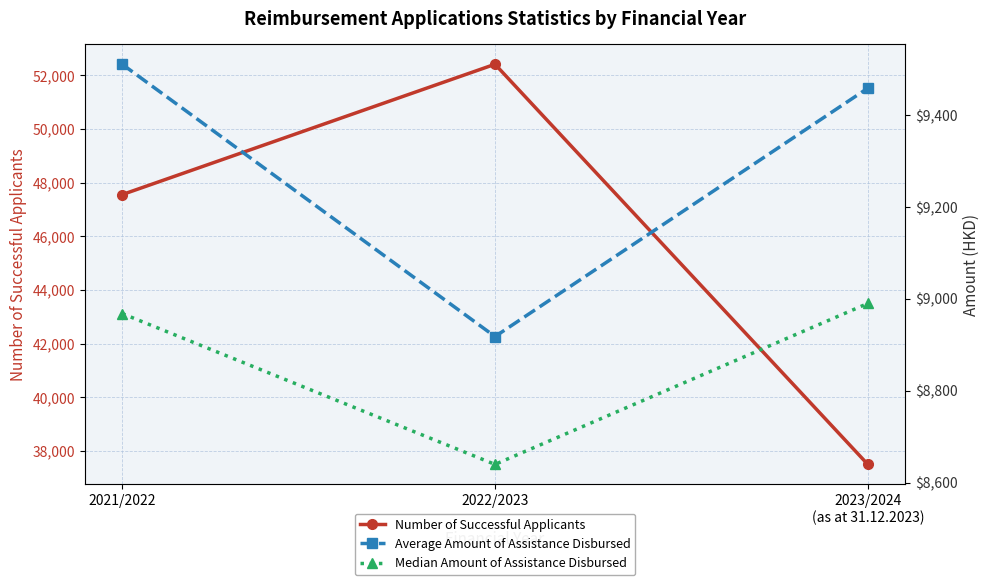

At 2022/2023, list the series in order from smallest to largest.

Median Amount of Assistance Disbursed, Average Amount of Assistance Disbursed, Number of Successful Applicants